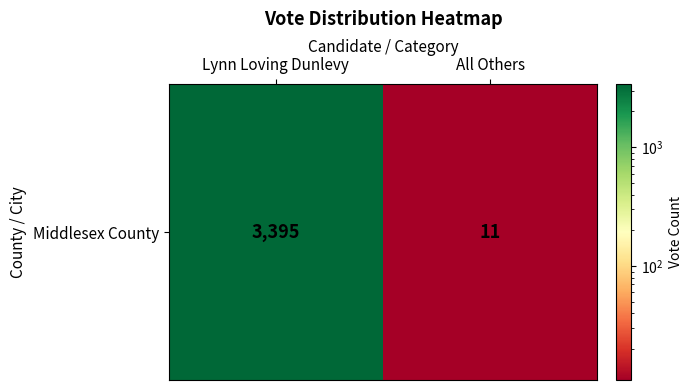

At which category does the chart reach its minimum across all series?

All Others